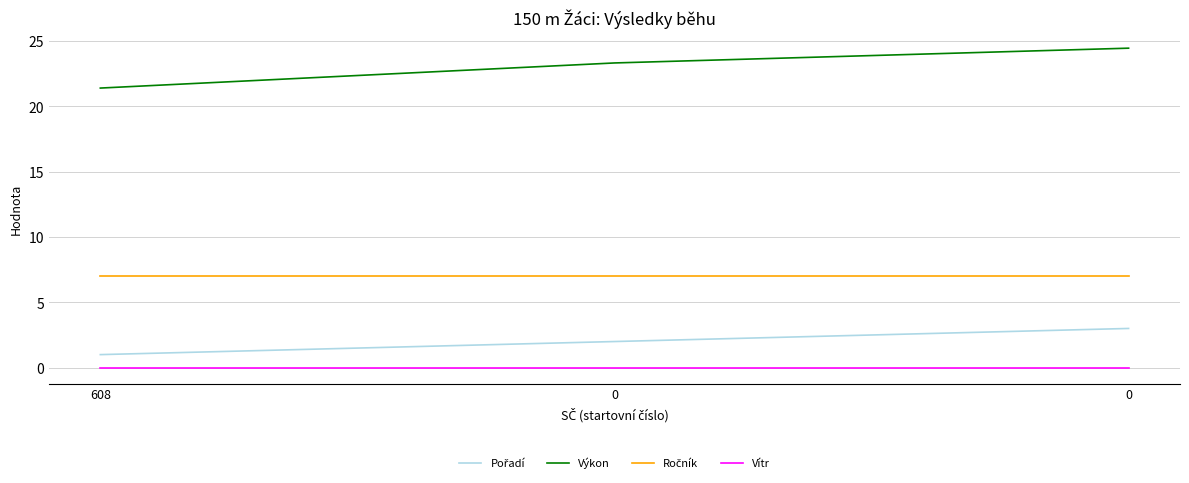

What is the spread (max minus min) of values at 0?

23.3